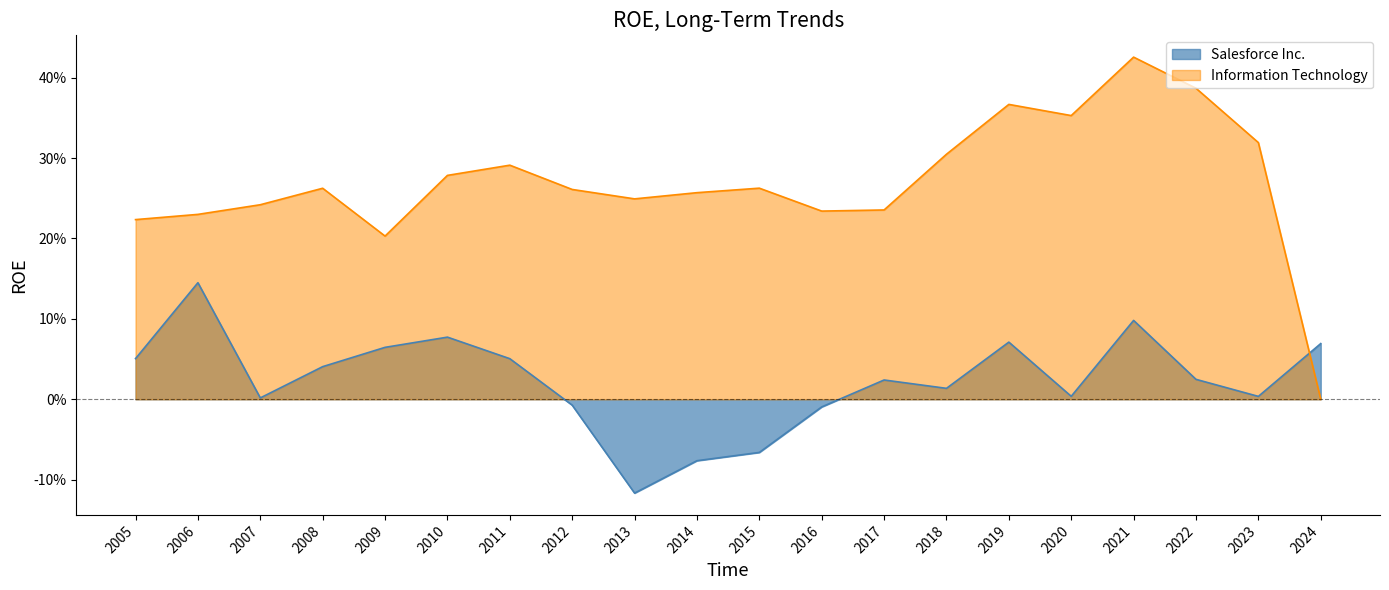

Reading right to left, what are all the values shown in this chart?

Salesforce Inc.: 2005=0.1	2006=0.1	2007=0.0	2008=0.0	2009=0.1	2010=0.1	2011=0.1	2012=-0.0	2013=-0.1	2014=-0.1	2015=-0.1	2016=-0.0	2017=0.0	2018=0.0	2019=0.1	2020=0.0	2021=0.1	2022=0.0	2023=0.0	2024=0.1
Information Technology: 2005=0.2	2006=0.2	2007=0.2	2008=0.3	2009=0.2	2010=0.3	2011=0.3	2012=0.3	2013=0.2	2014=0.3	2015=0.3	2016=0.2	2017=0.2	2018=0.3	2019=0.4	2020=0.4	2021=0.4	2022=0.4	2023=0.3	2024=0.0